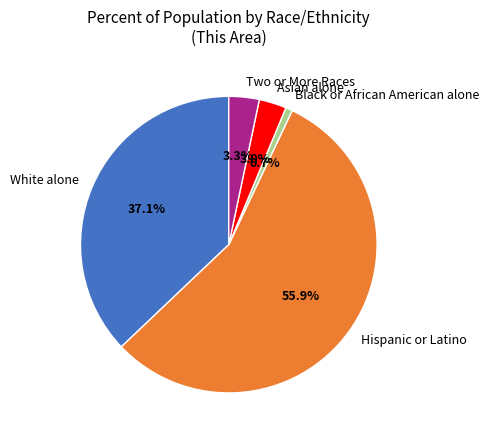

True or false: Asian alone accounts for 15% of the total.

False